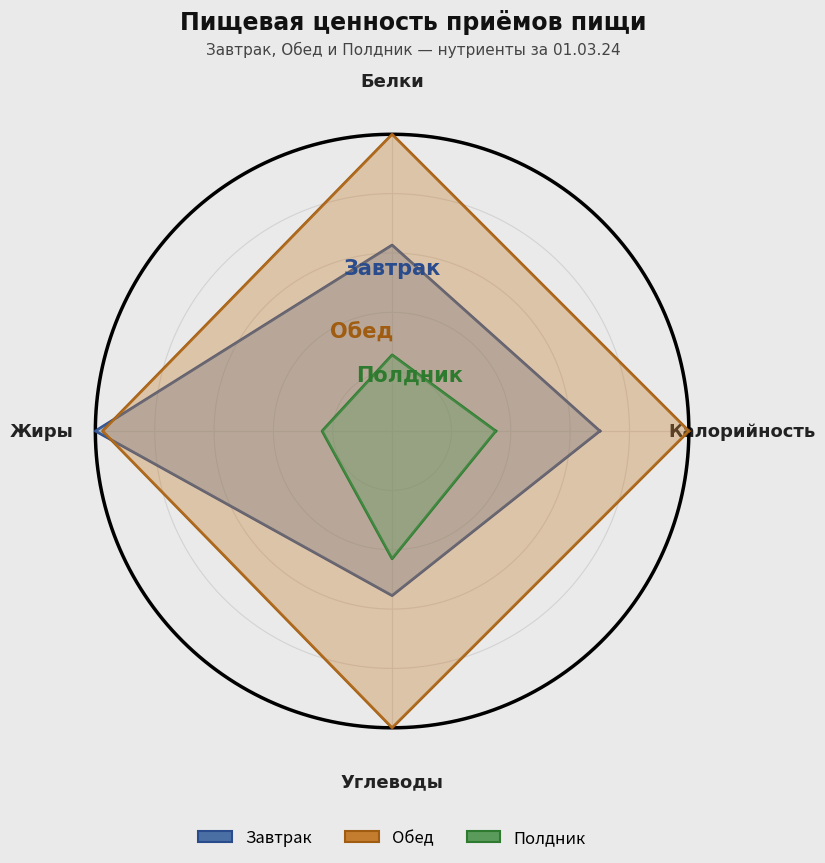

Reading left to right, list all the values displayed in this chart.

Завтрак: 0.7	0.6	1.0	0.6	0.7
Обед: 1.0	1.0	1.0	1.0	1.0
Полдник: 0.3	0.3	0.2	0.4	0.3